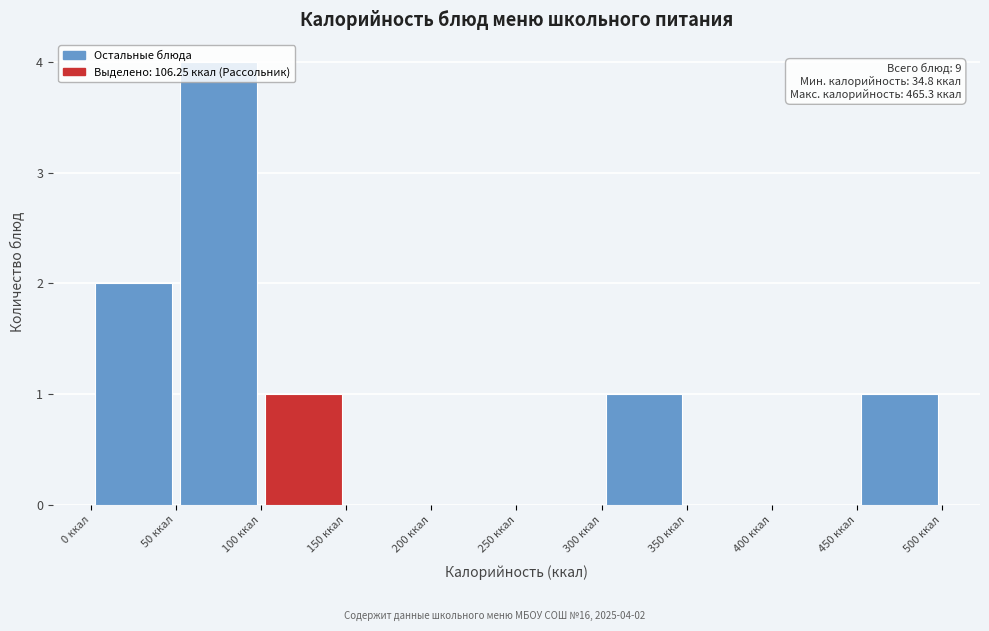

Which range on the x-axis has the tallest bar?

50 to 100